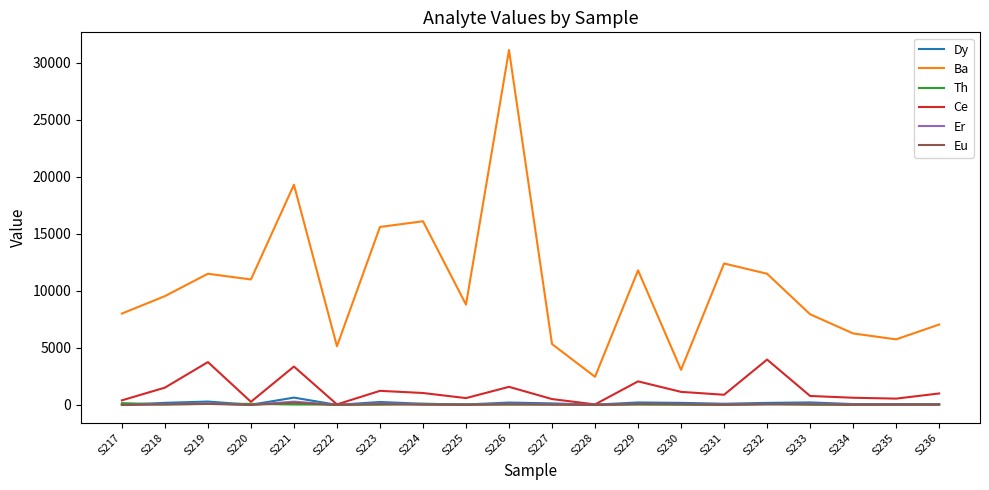

What is the smallest value displayed?

2.1